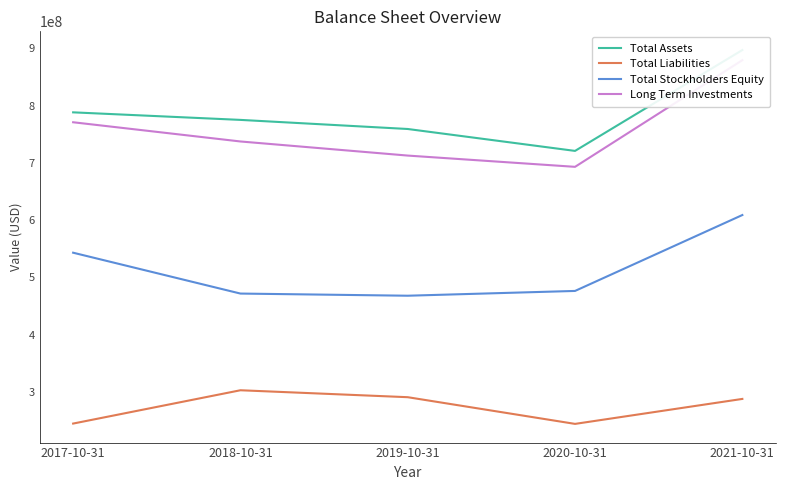

What is the highest value of the Total Stockholders Equity series?

609037895